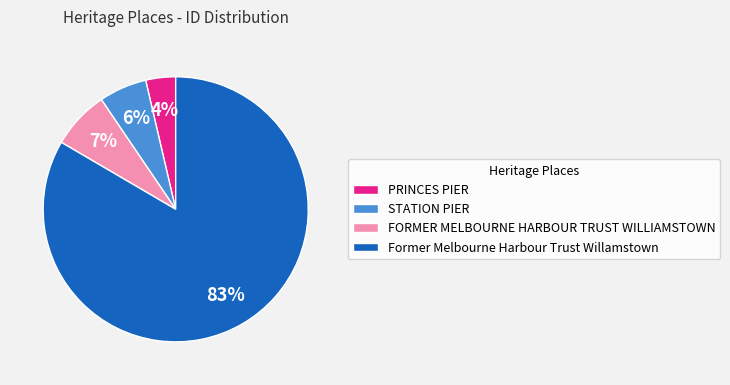

Do FORMER MELBOURNE HARBOUR TRUST WILLIAMSTOWN and PRINCES PIER together represent more than half of the pie?

No